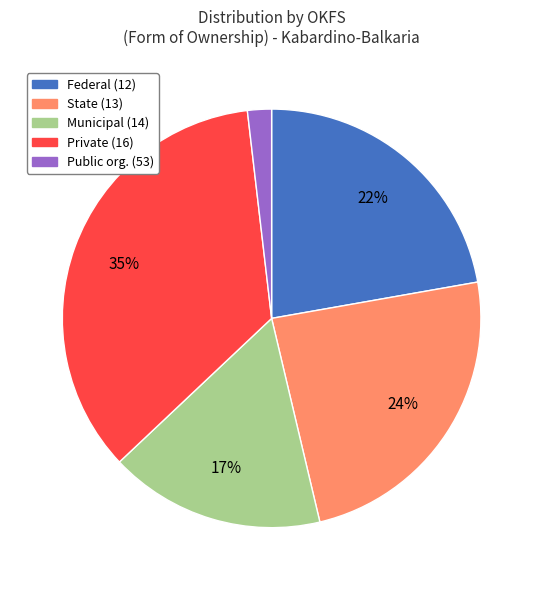

To the nearest percent, what is the average slice percentage?

20%